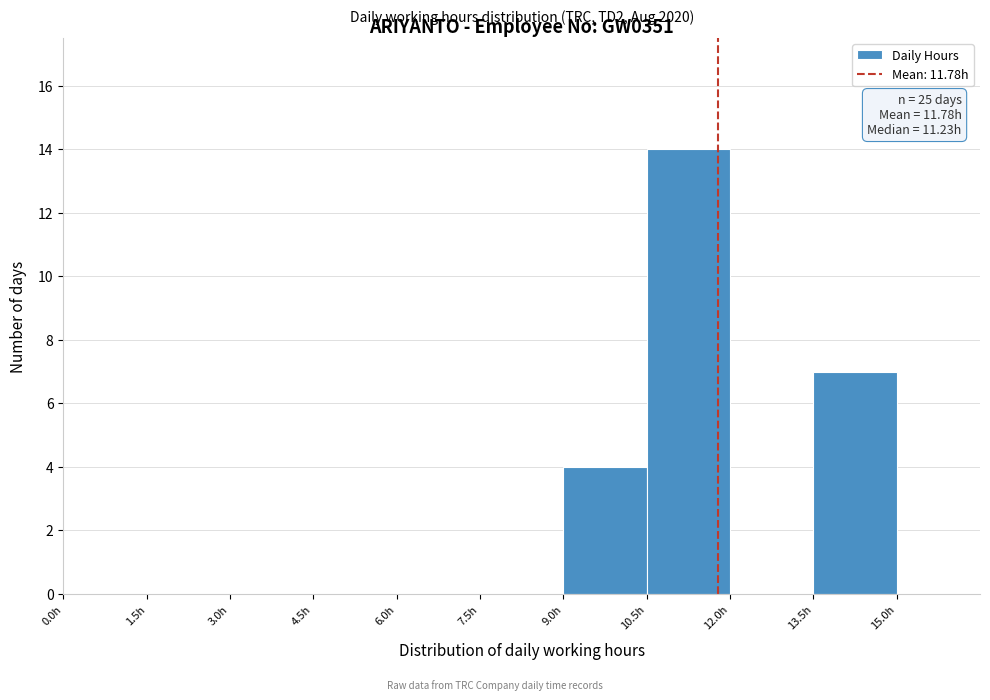

Over which range of the x-axis is the bar tallest?

10.5 to 12.0